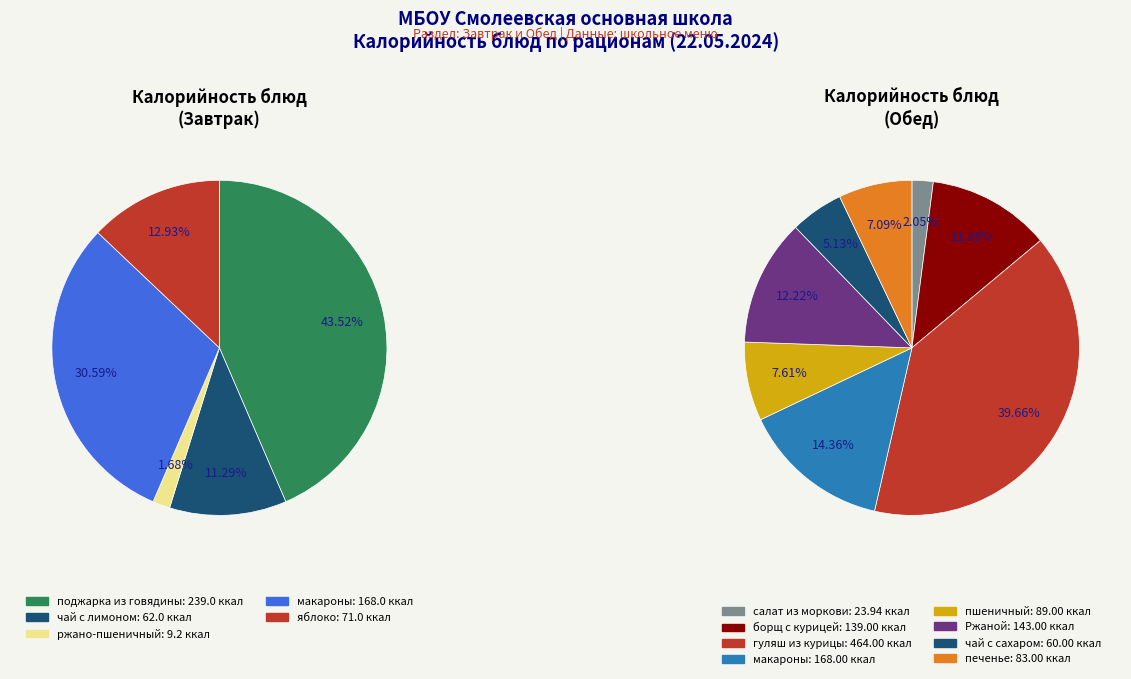

Does яблоко account for over 50% of the chart?

No